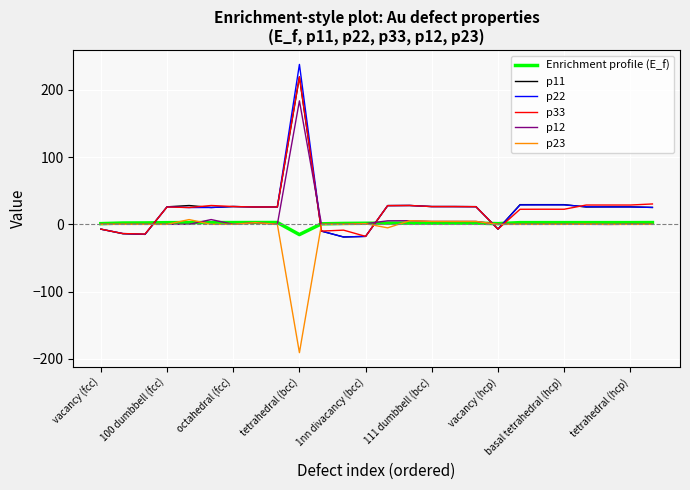

What is the sum of all p23 values?

-166.8